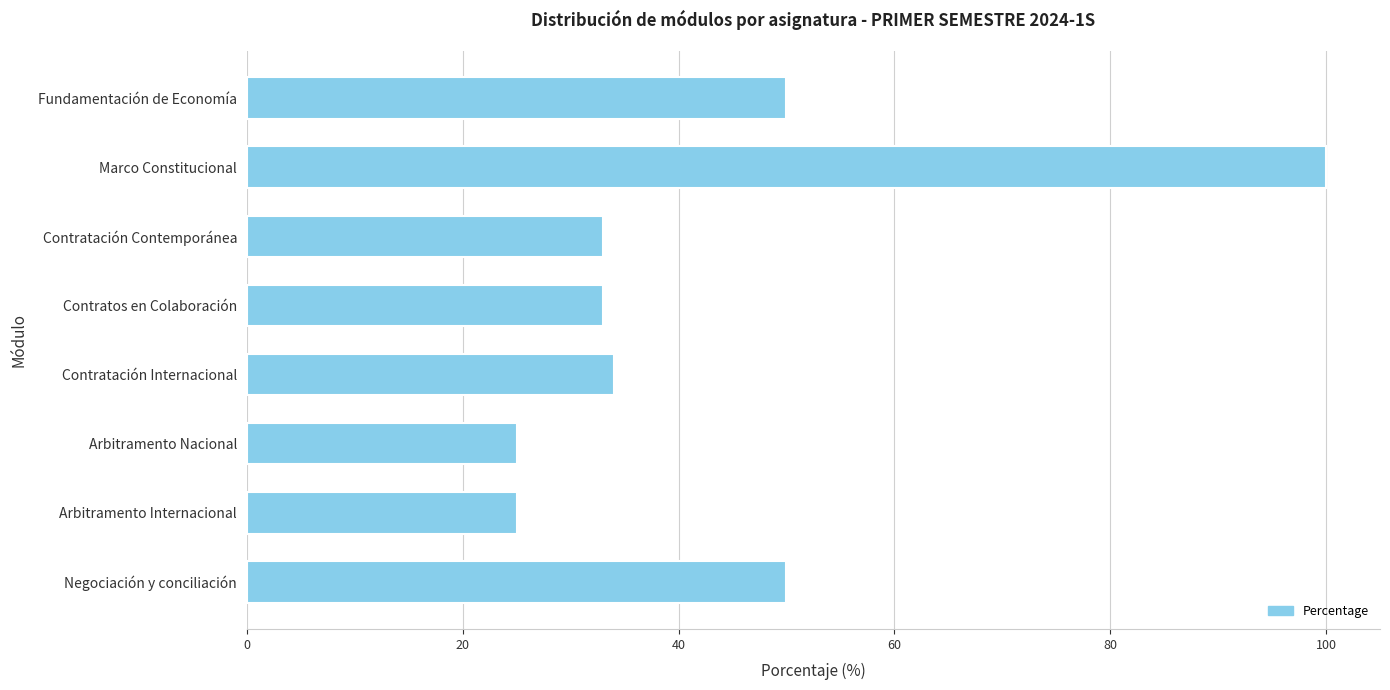

What is the maximum value shown in the chart?

100